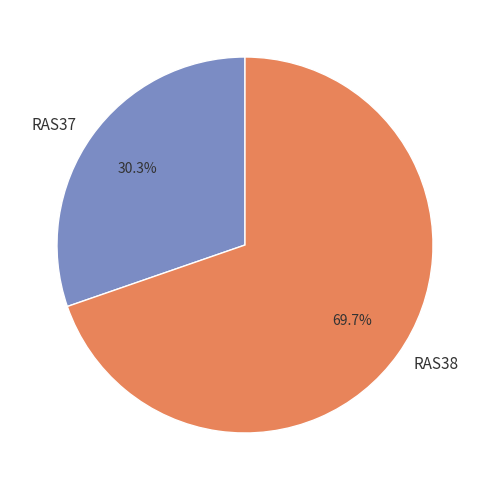

How many segments does this pie chart have?

2